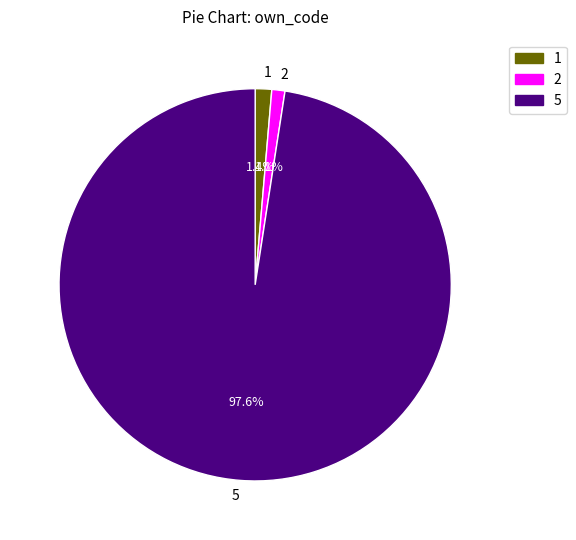

Does 5 represent more than half of the total?

Yes